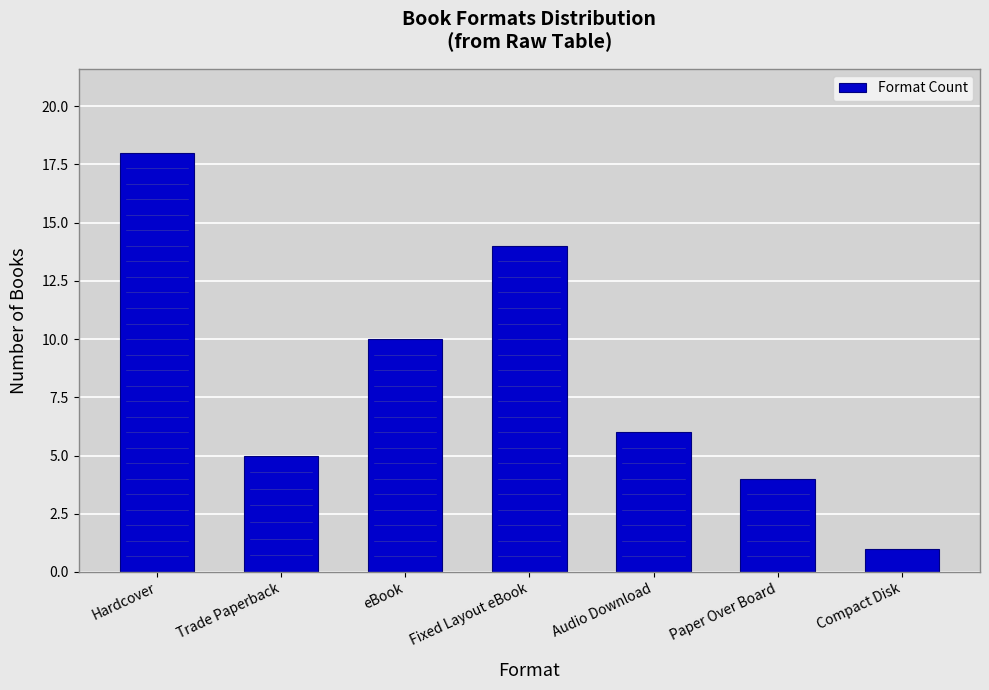

Count the number of categories in the chart.

7